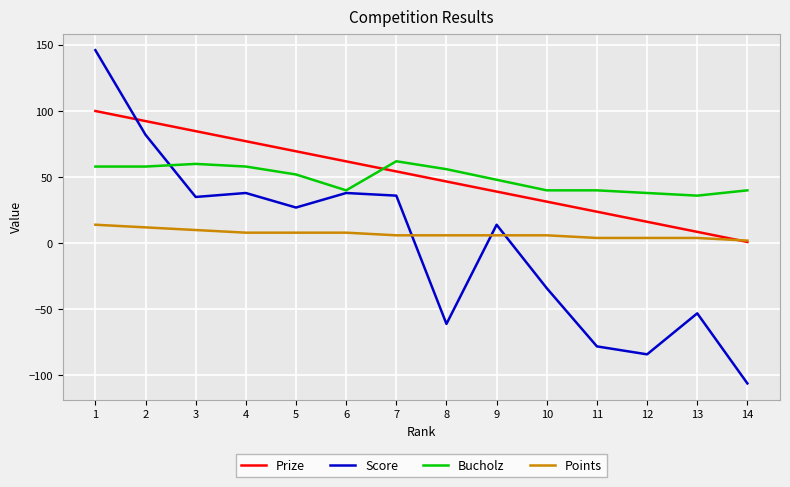

What is the smallest value displayed?

-106.0